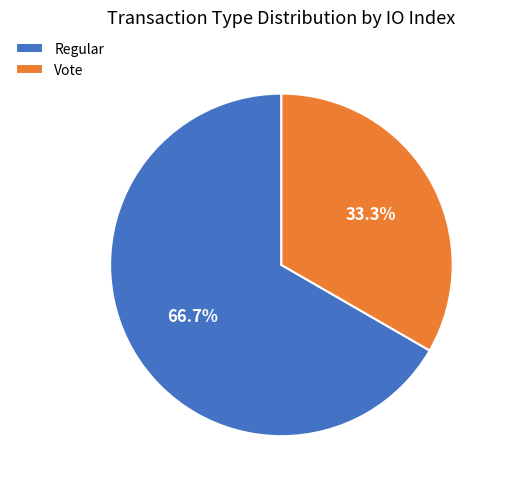

What is the largest slice in the pie chart?

Regular